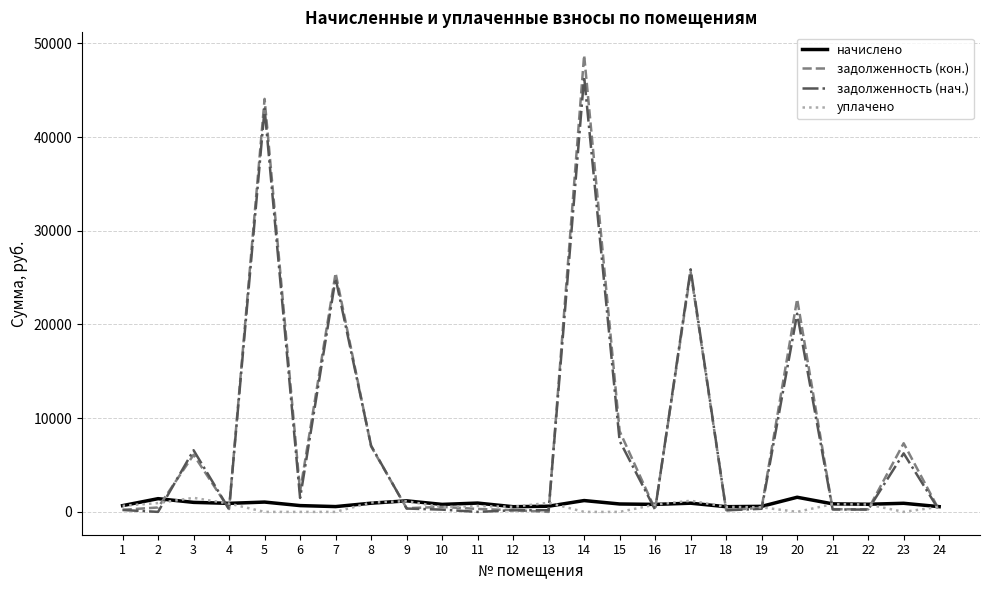

At which category is the sum across all series the highest?

14